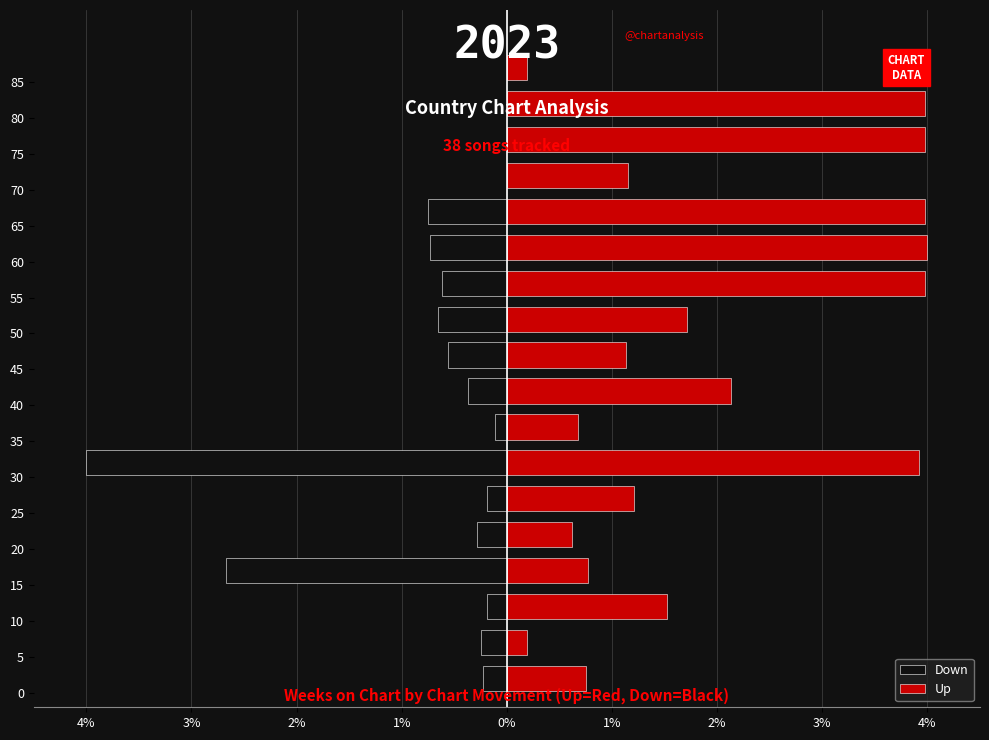

Reading right to left, transcribe all the data shown in this chart.

Down: 0.0	0.0	0.0	0.0	-0.8	-0.7	-0.6	-0.7	-0.6	-0.4	-0.1	-4.0	-0.2	-0.3	-2.7	-0.2	-0.2	-0.2
Up: 0.2	4.0	4.0	1.2	4.0	4.0	4.0	1.7	1.1	2.1	0.7	3.9	1.2	0.6	0.8	1.5	0.2	0.8